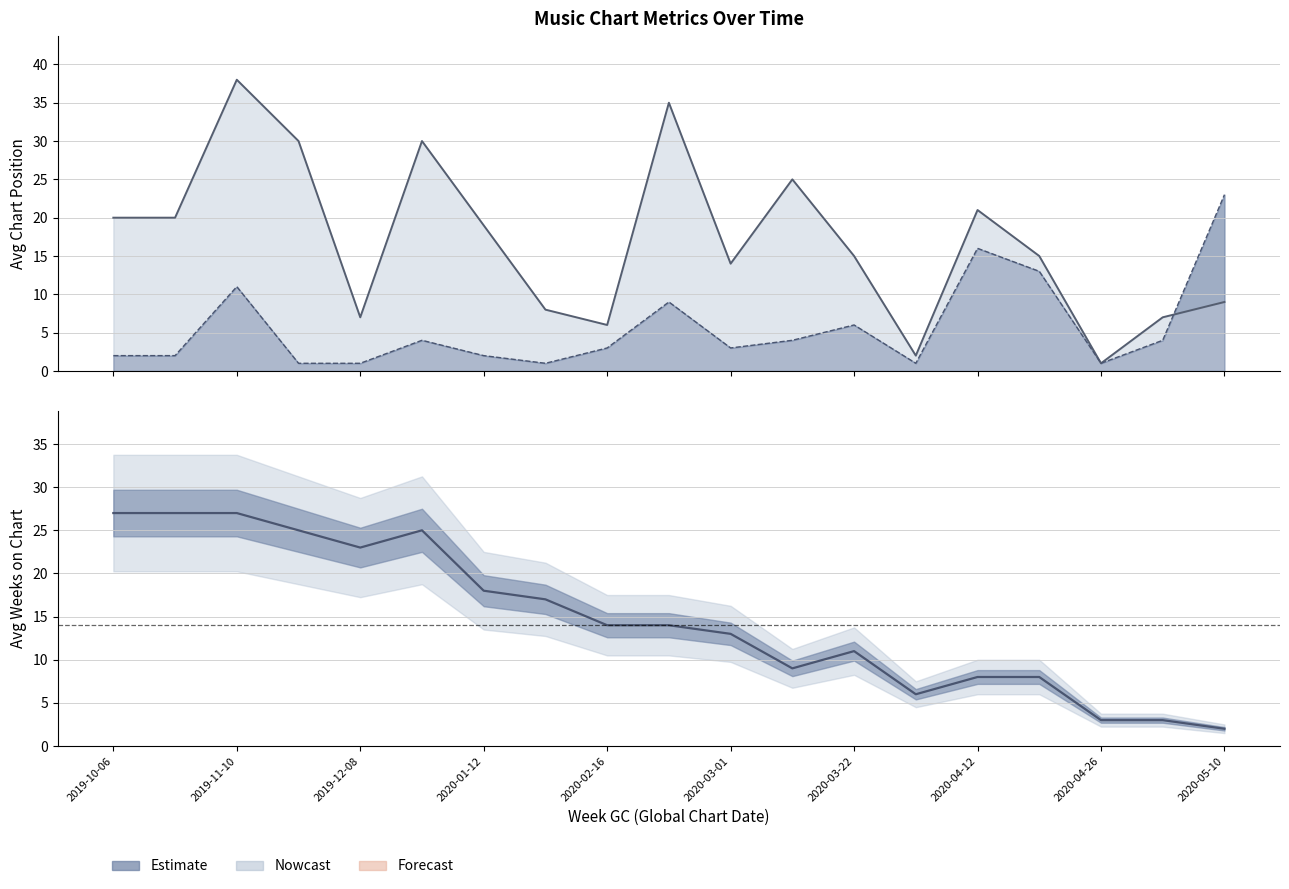

Does the chart have visible grid lines?

Yes